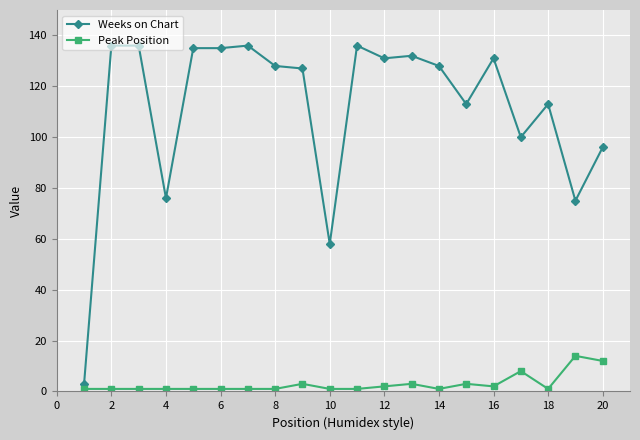

True or false: Peak Position and Weeks on Chart intersect in this chart.

False